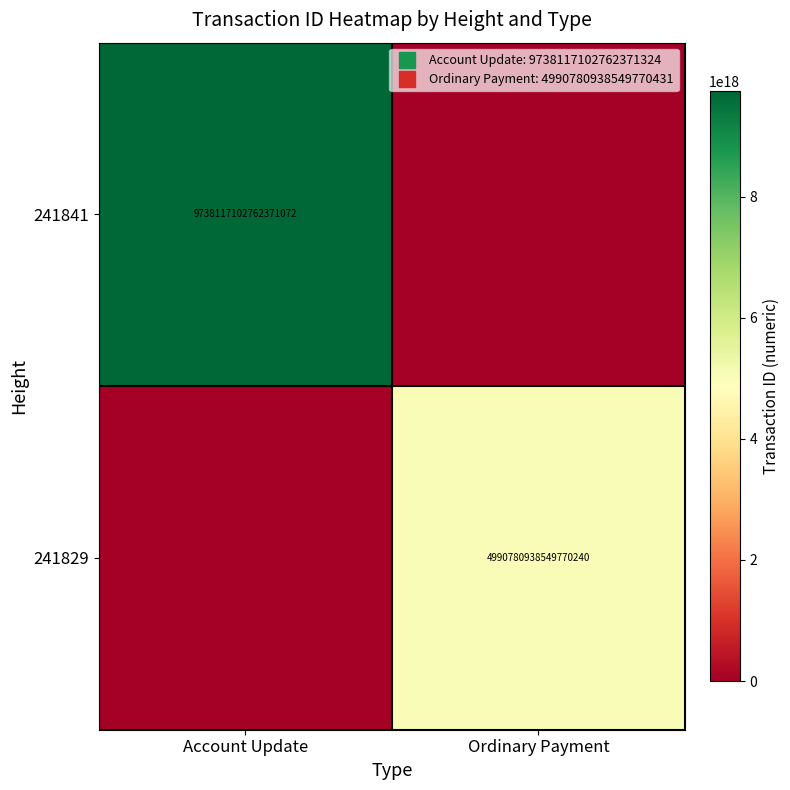

Which category has the lowest value across all series?

Ordinary Payment